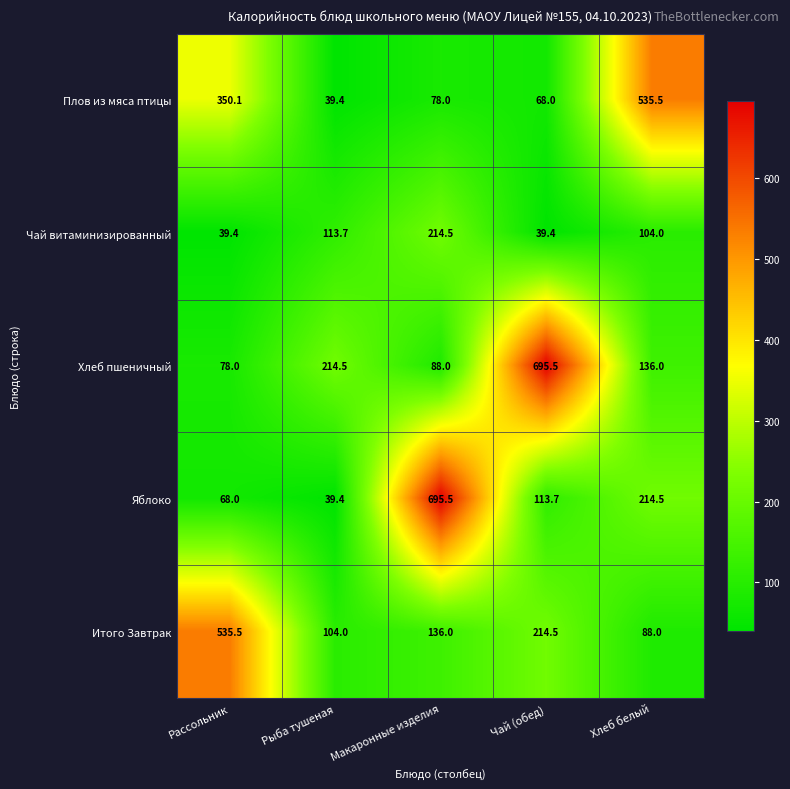

Which series has the largest range (max minus min)?

Яблоко